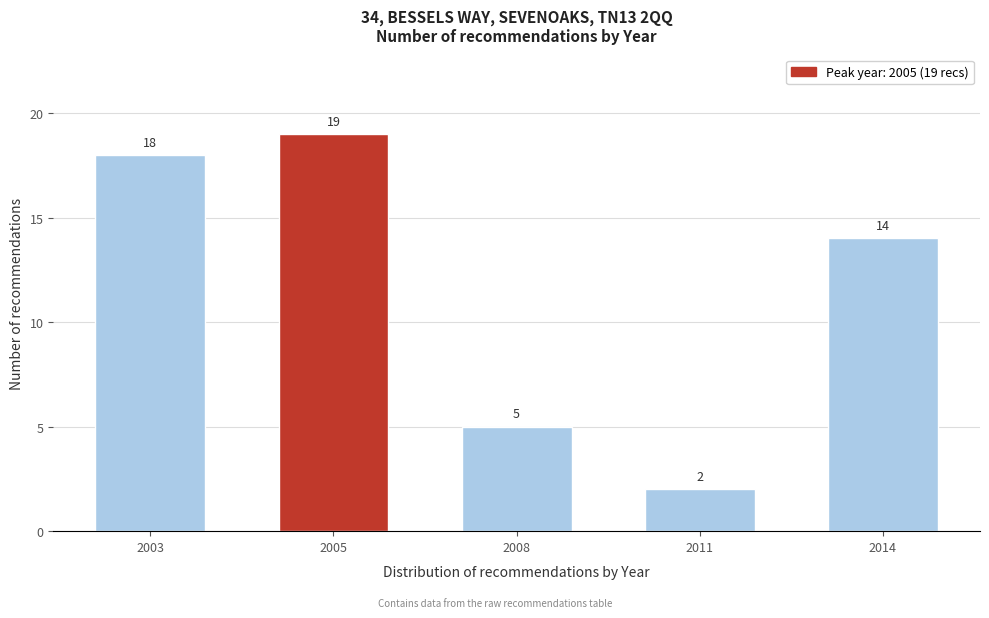

Reading right to left, what are all the values shown in this chart?

2014=14	2011=2	2008=5	2005=19	2003=18